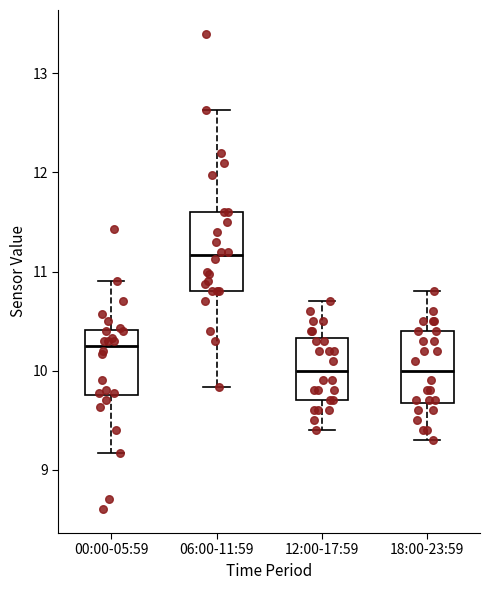

Reading left to right, transcribe this box plot: for each box, give where its median line is, the range the box spans, and where its two whiskers end, as read against the y-axis. The values are not printed on the chart, so give them approximately, as read against the axis.

00:00-05:59: median 10.3, box 9.8 to 10.4, whiskers 9.2 to 10.9
06:00-11:59: median 11.2, box 10.8 to 11.6, whiskers 9.8 to 12.6
12:00-17:59: median 10.0, box 9.7 to 10.3, whiskers 9.4 to 10.7
18:00-23:59: median 10.0, box 9.7 to 10.4, whiskers 9.3 to 10.8